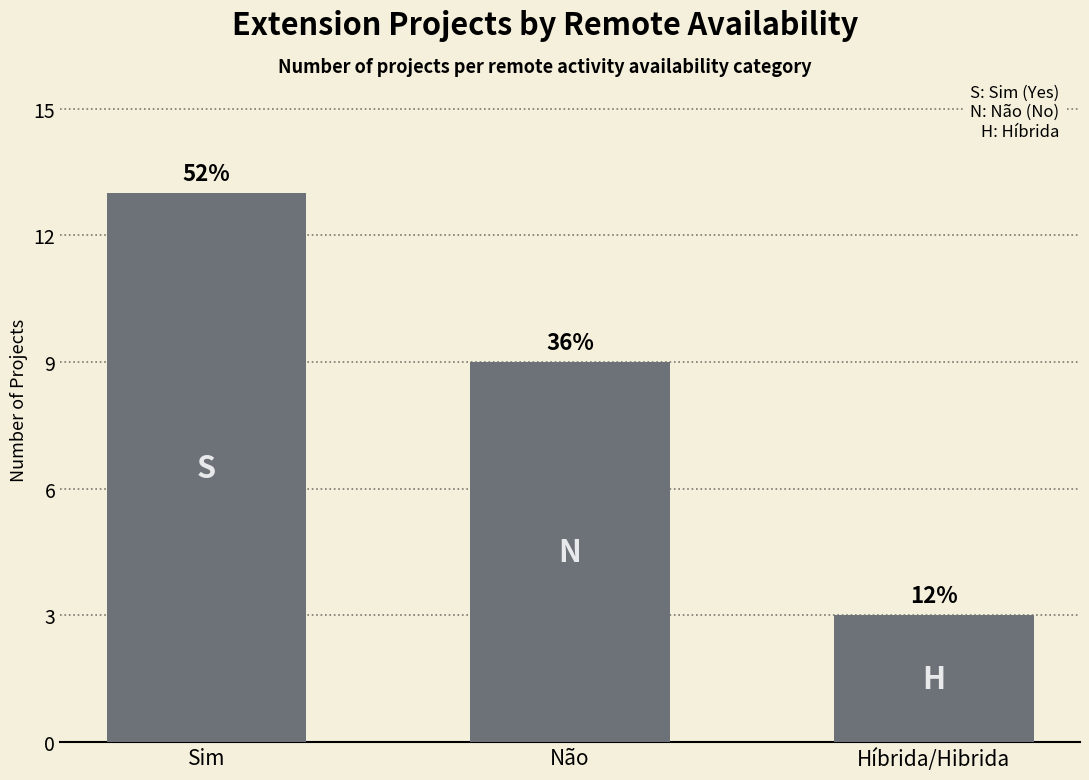

At which label does the data first exceed 9?

Sim